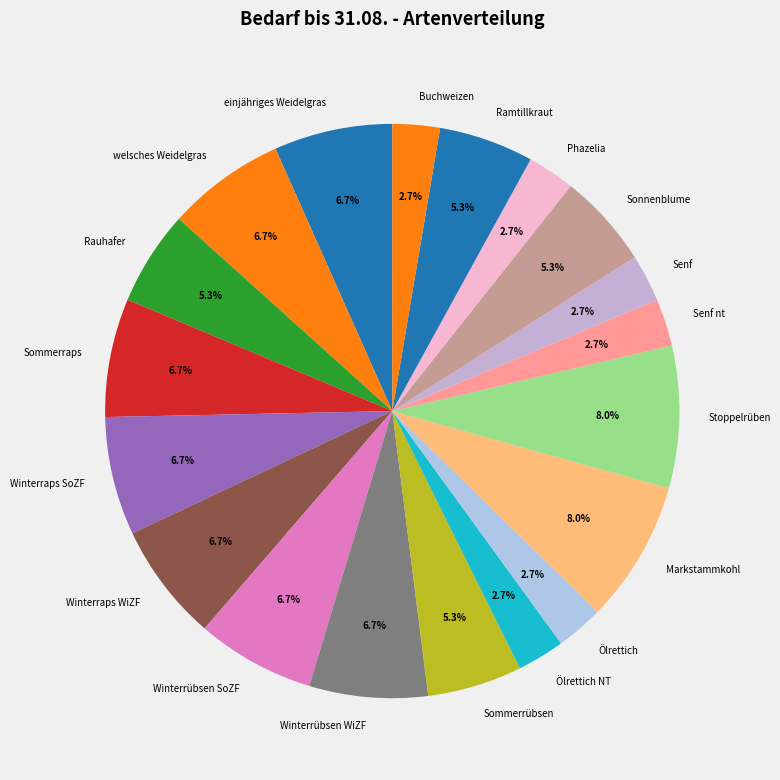

To the nearest percent, what percentage of the pie is Winterraps WiZF?

7%